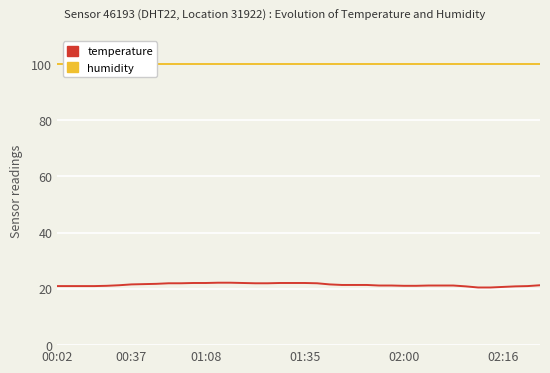

Is the value of humidity at 24 greater than the value of temperature at 11?

Yes